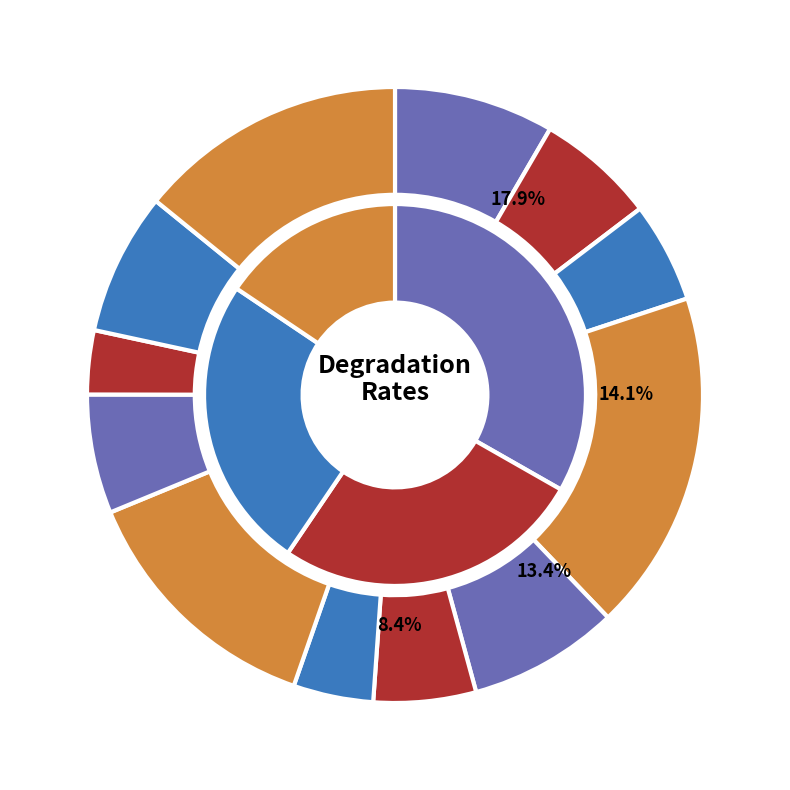

Which has a higher value, GLN3 or SWI5?

GLN3